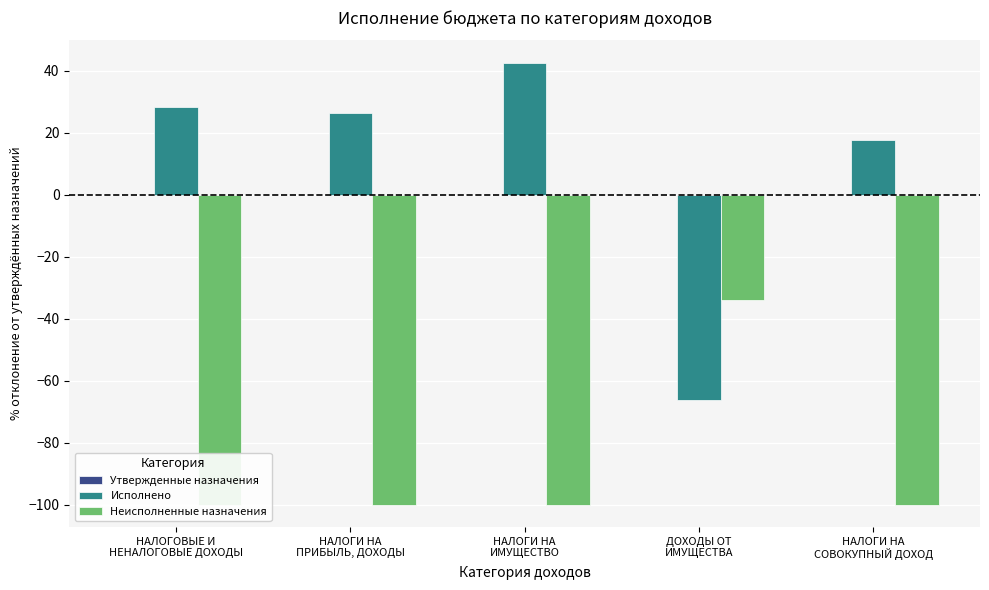

Is it true that Неисполненные назначения equals -148.2 at НАЛОГОВЫЕ И
НЕНАЛОГОВЫЕ ДОХОДЫ?

False